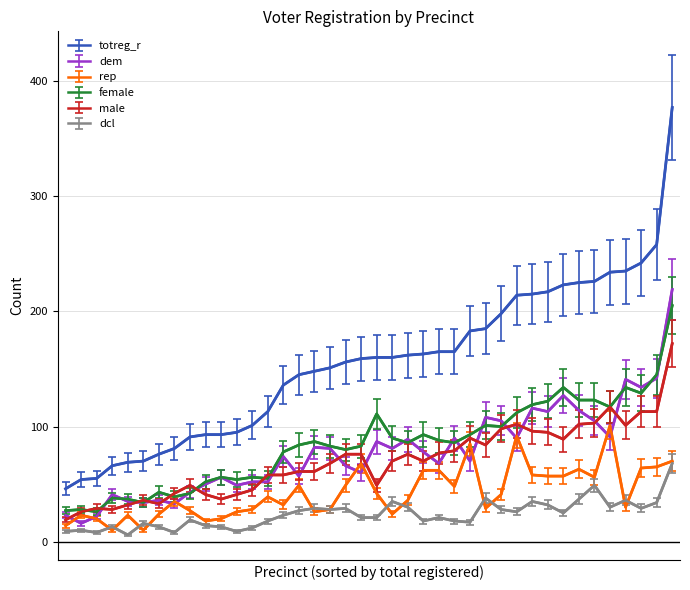

Which series has the largest total across all categories?

totreg_r